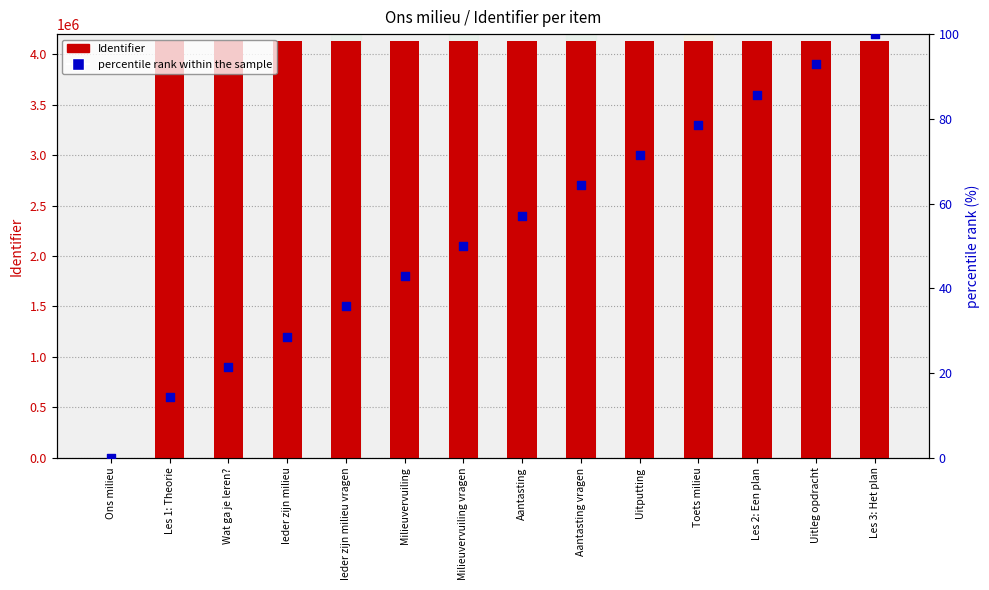

What are all the series names shown in the legend?

Identifier, percentile rank within the sample